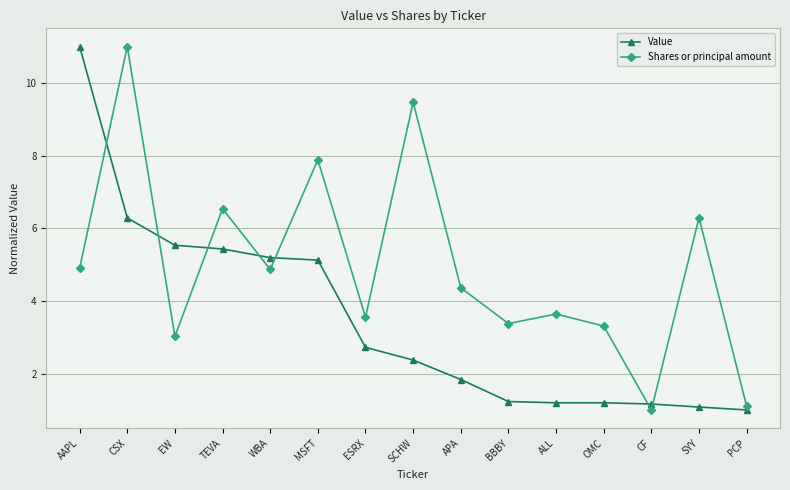

Where do Value and Shares or principal amount first cross each other?

AAPL and CSX